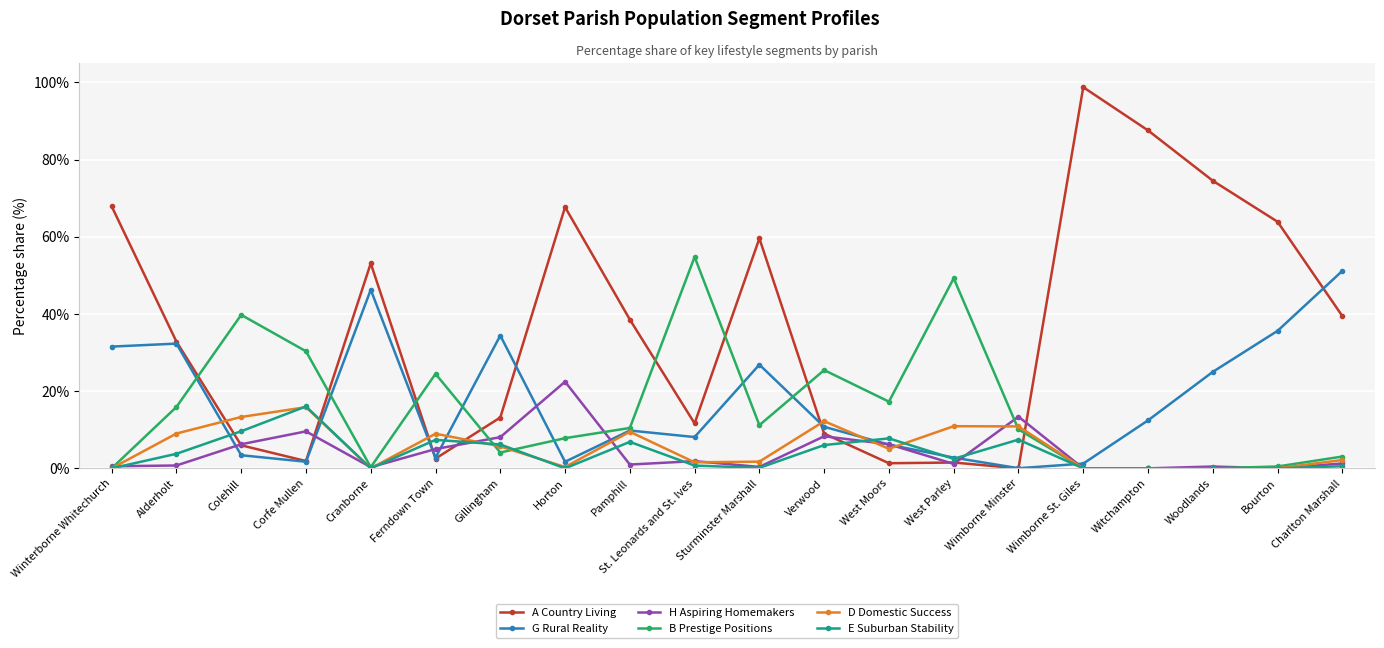

Is the value of D Domestic Success at St. Leonards and St. Ives greater than the value of G Rural Reality at Bourton?

No